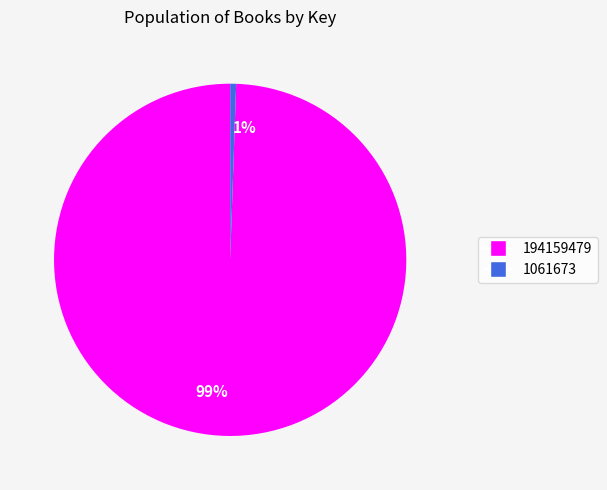

Is it true that 99% is 89% of the pie?

False